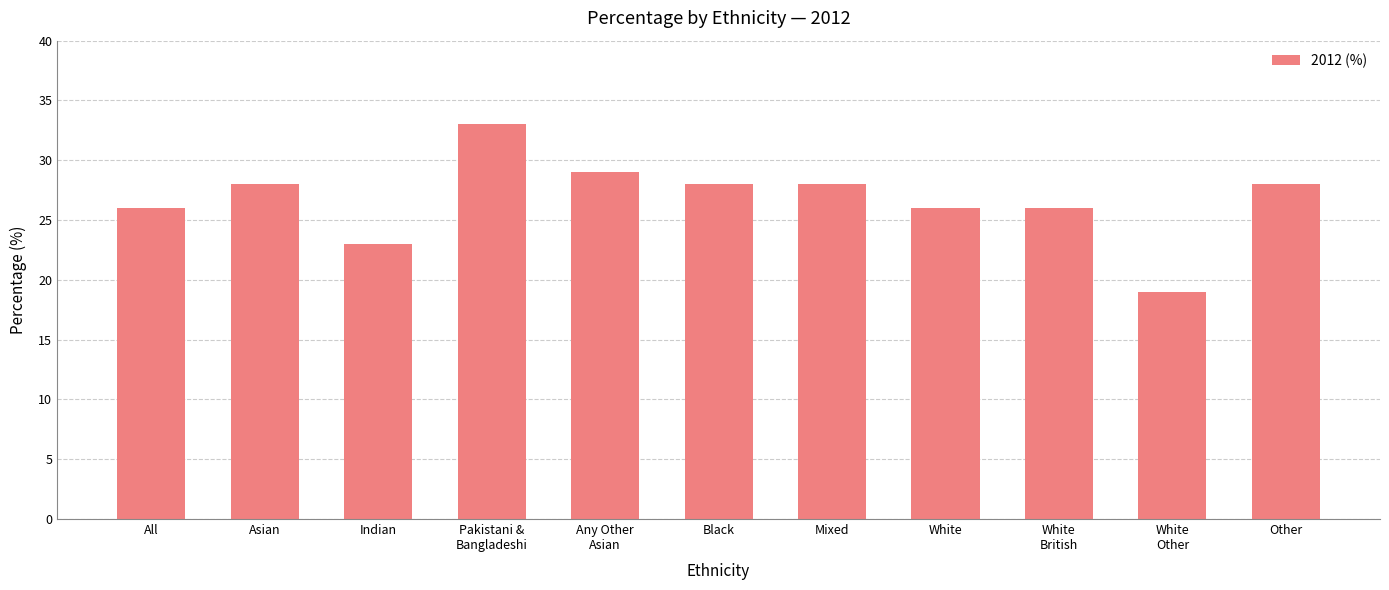

Reading right to left, extract all data points from this chart.

Other=28	White
Other=19	White
British=26	White=26	Mixed=28	Black=28	Any Other
Asian=29	Pakistani &
Bangladeshi=33	Indian=23	Asian=28	All=26